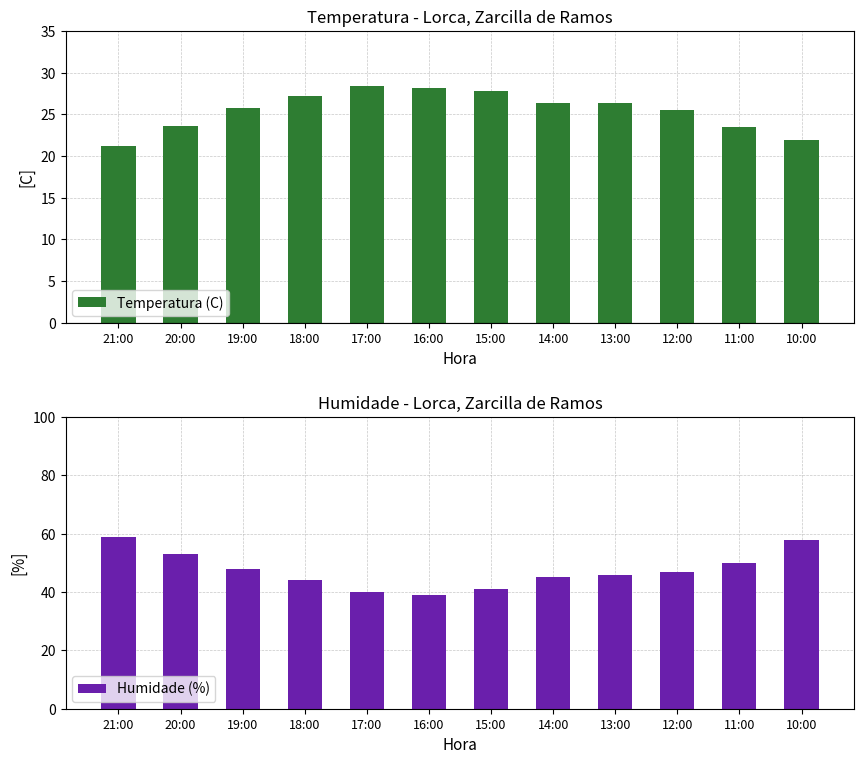

Reading left to right, transcribe all the data shown in this chart.

Temperatura (C): 21:00=21.2	20:00=23.6	19:00=25.7	18:00=27.2	17:00=28.4	16:00=28.1	15:00=27.8	14:00=26.4	13:00=26.4	12:00=25.5	11:00=23.5	10:00=21.9
Humidade (%): 21:00=59.0	20:00=53.0	19:00=48.0	18:00=44.0	17:00=40.0	16:00=39.0	15:00=41.0	14:00=45.0	13:00=46.0	12:00=47.0	11:00=50.0	10:00=58.0